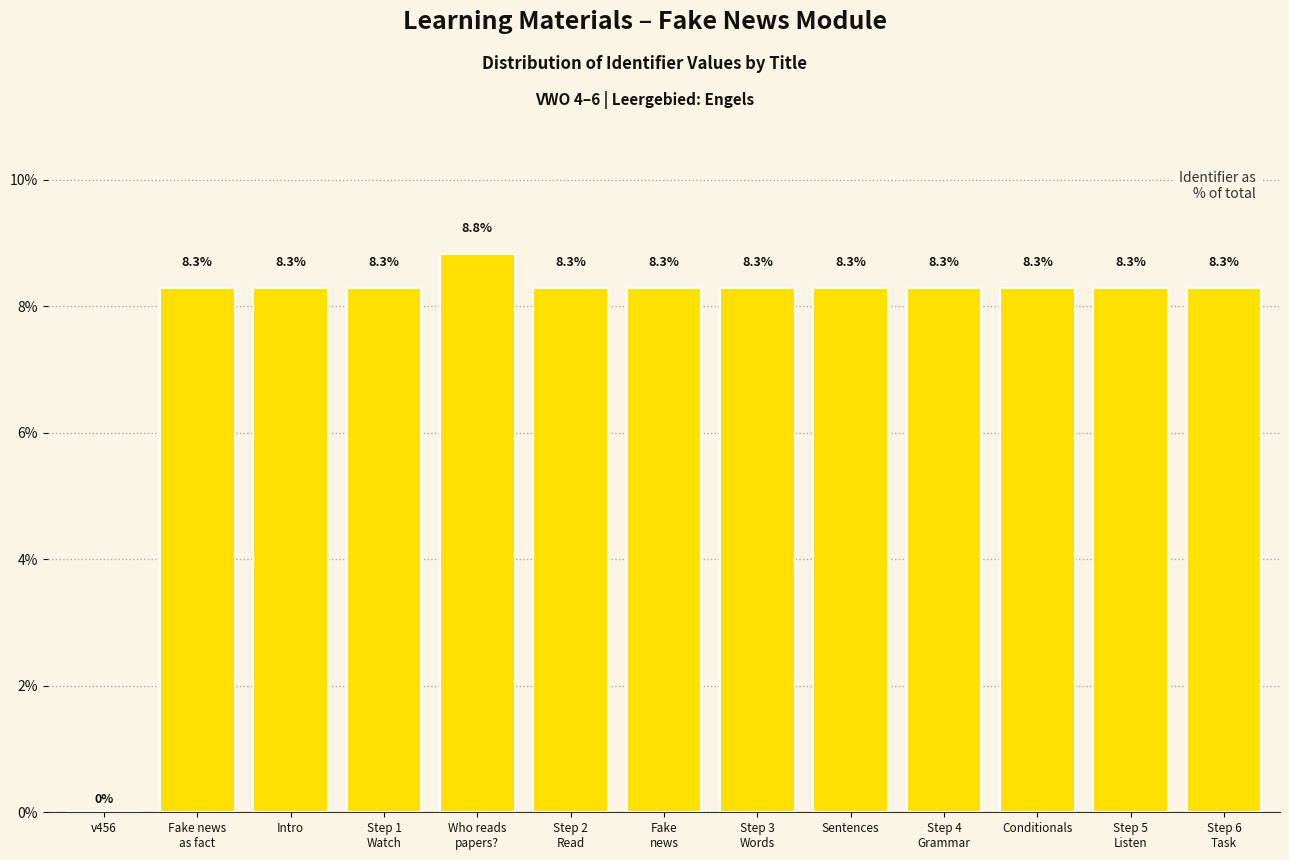

Is it true that the value at Sentences is 12.9?

False